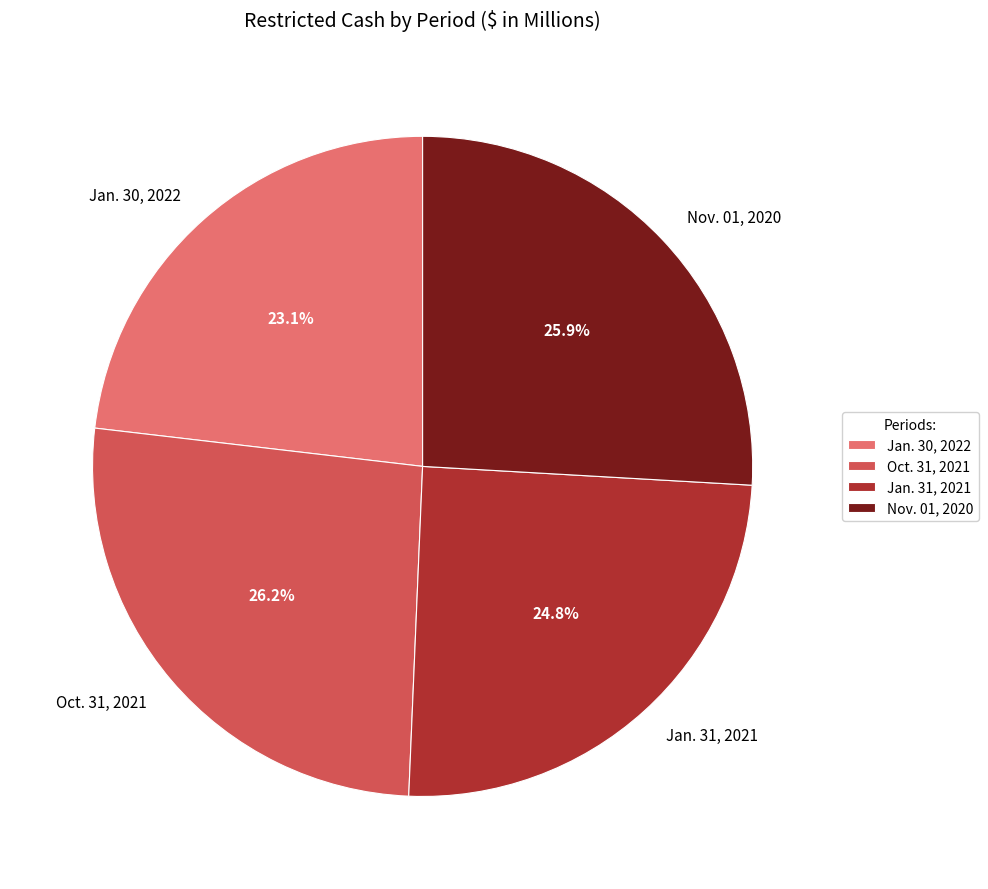

Is it true that Jan. 30, 2022 is 23% of the pie?

True